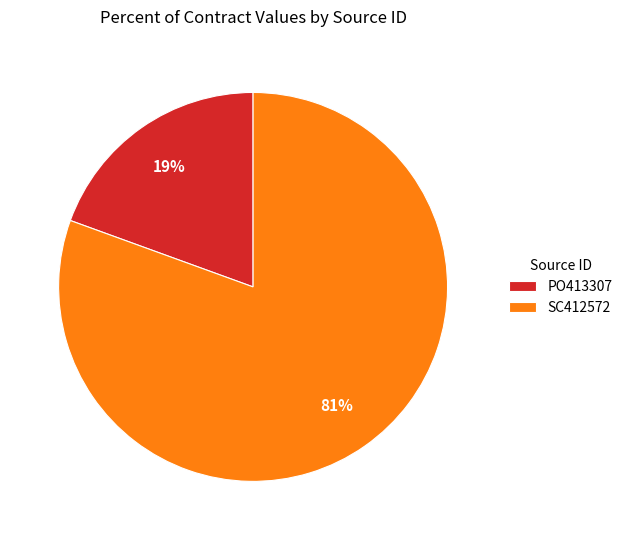

To the nearest percent, what is the combined percentage of SC412572 and PO413307?

100%